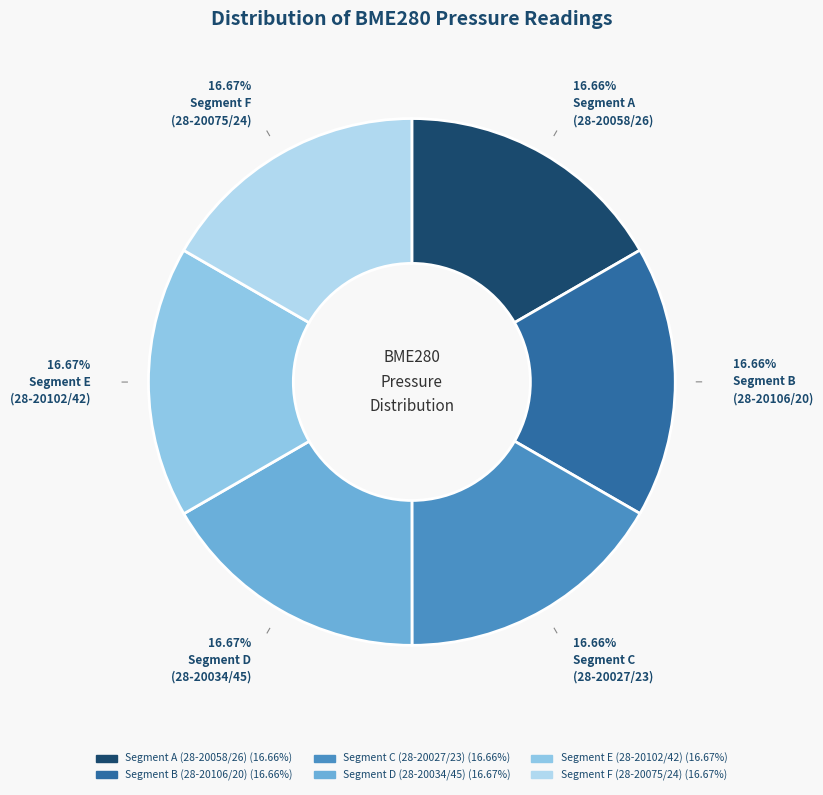

How many slices are in this pie chart?

6